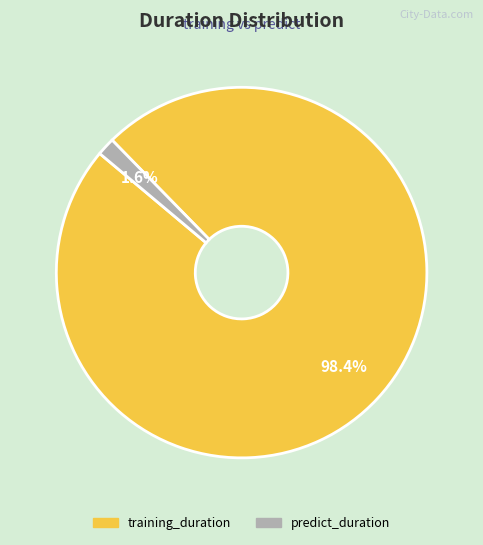

How many slices are in this pie chart?

2